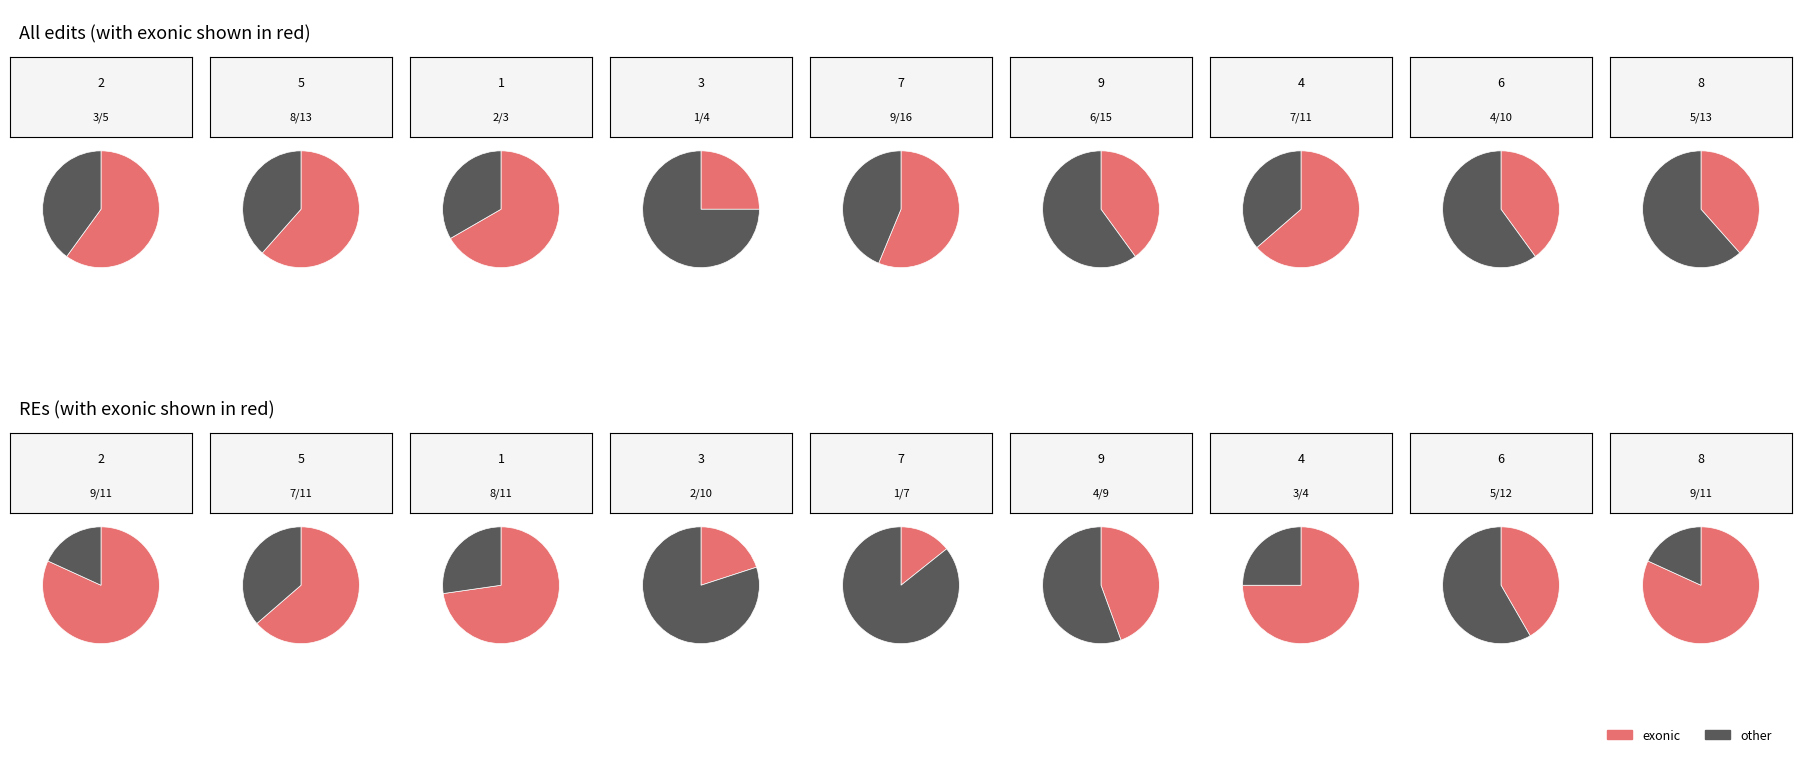

Does 3 account for over 50% of the chart?

No